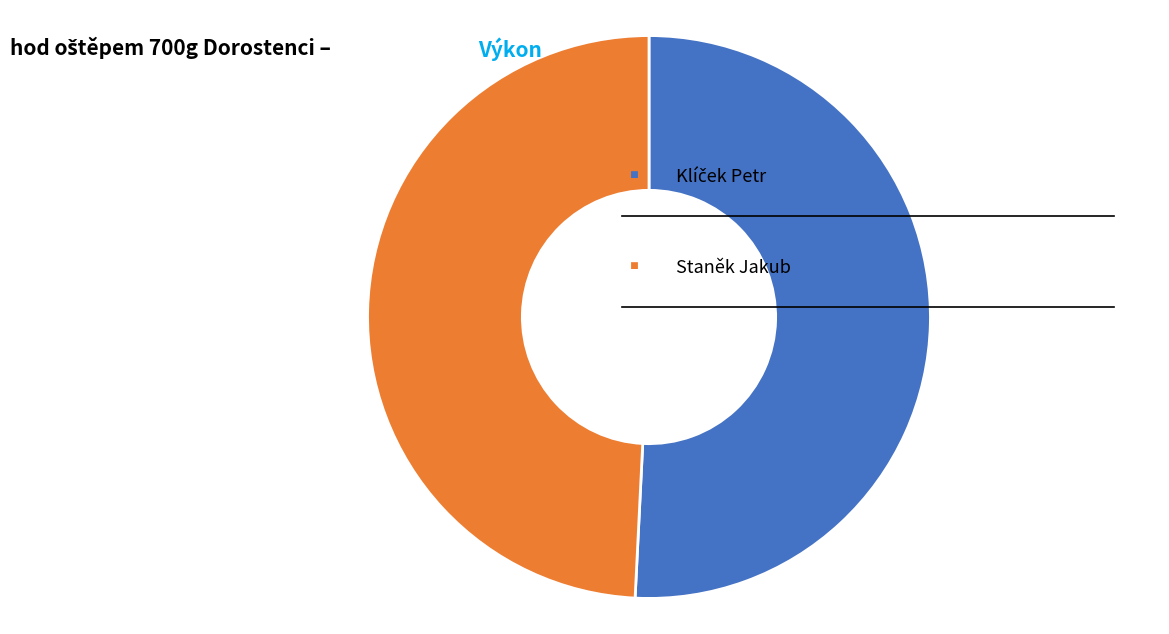

Is there a majority slice in this chart?

Yes